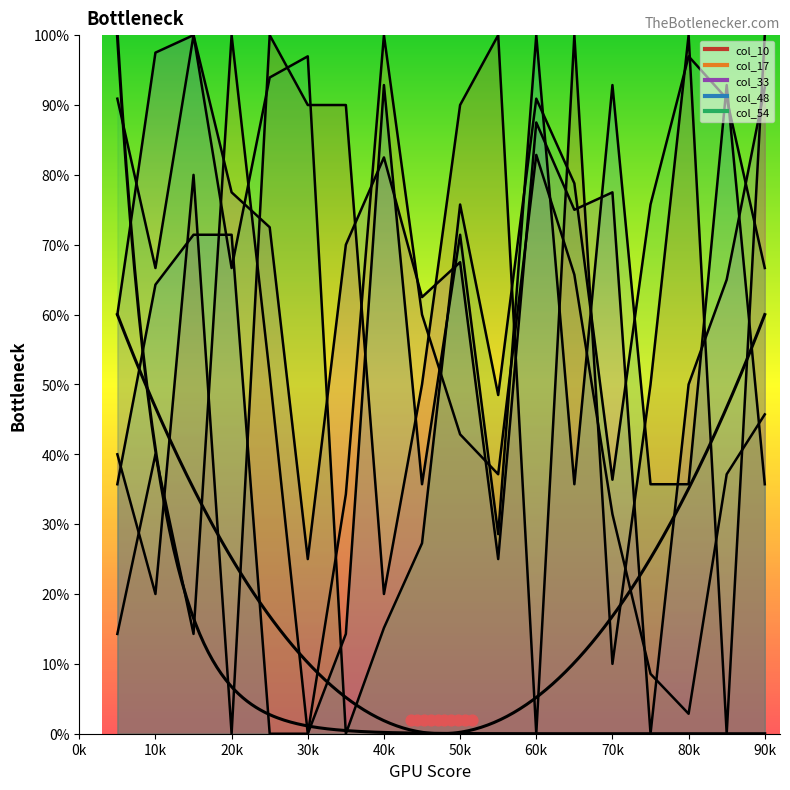

Is the value of col_17 at 16 greater than the value of col_54 at 9?

No